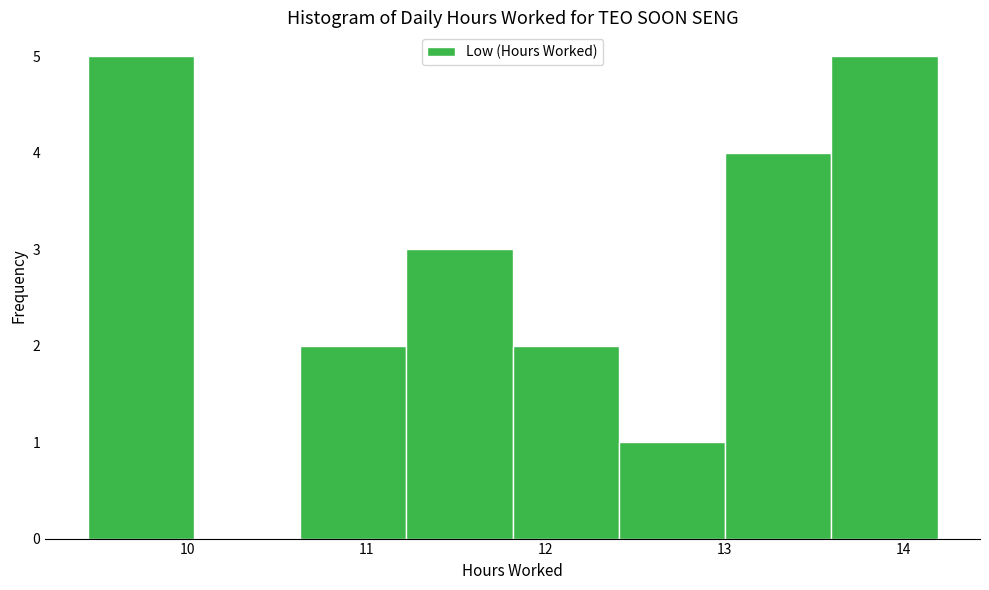

Reading left to right, transcribe this chart: for each bar, give the range it covers on the x-axis and its height. Neither the bar edges nor the heights are printed on the chart, so give them approximately, as read against the axes.

9.4 to 10.0: 5
10.0 to 10.6: 0
10.6 to 11.2: 2
11.2 to 11.8: 3
11.8 to 12.4: 2
12.4 to 13.0: 1
13.0 to 13.6: 4
13.6 to 14.2: 5